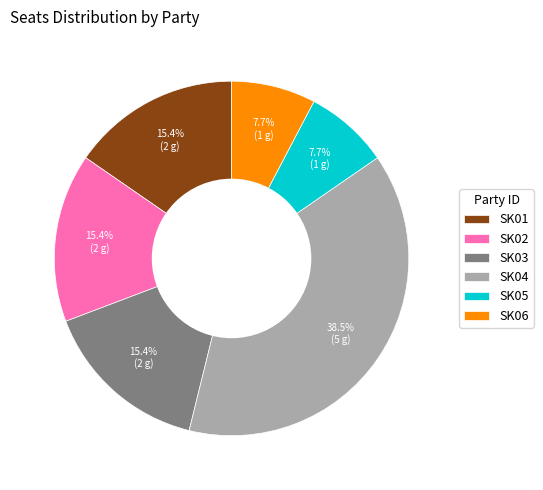

Combined, what portion of the pie is SK01 and SK04?

53.8%